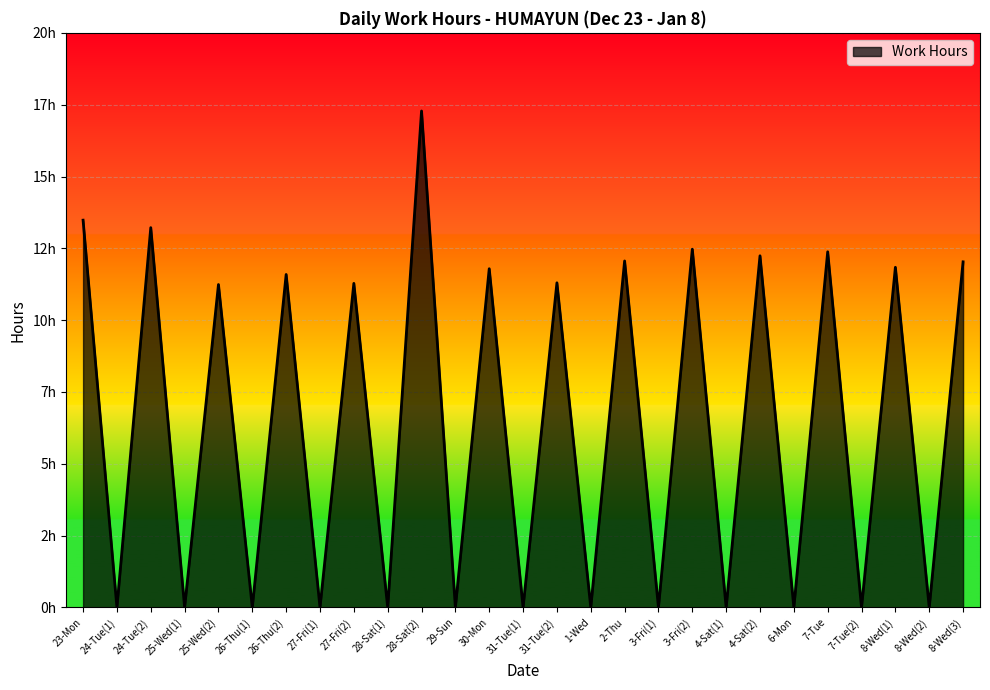

Is this an area chart (filled region under the line)?

Yes